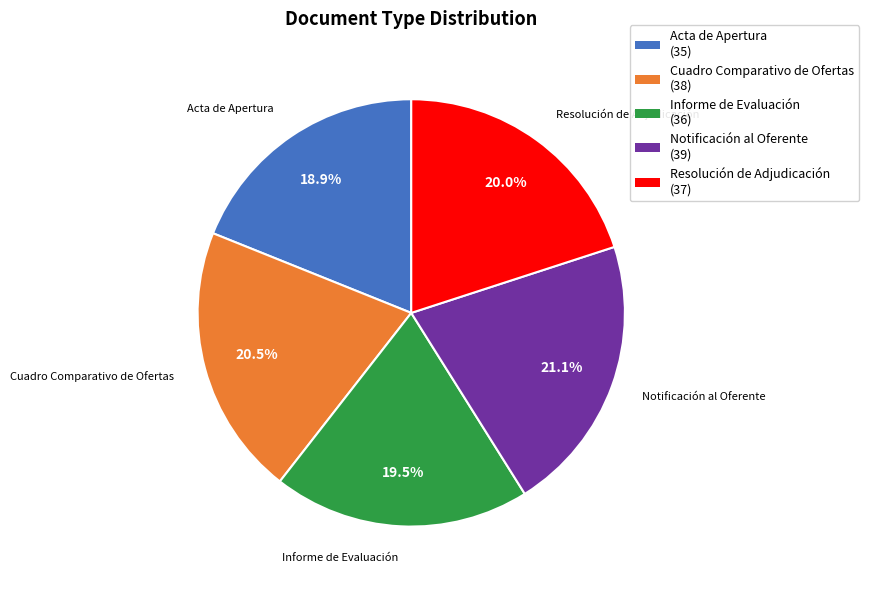

The Acta de Apertura slice represents 26% of the pie. True or false?

False